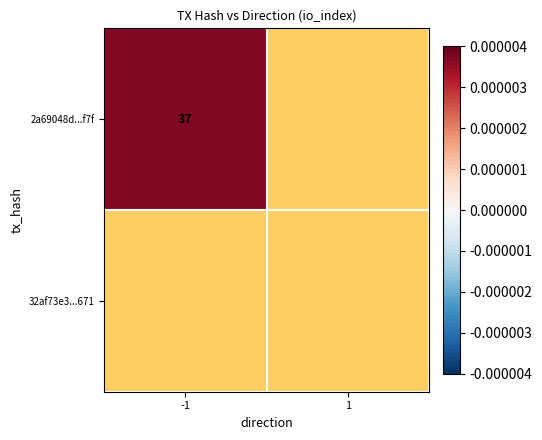

List the series in order of their peak value, highest first.

2a69048d...f7f, 32af73e3...671